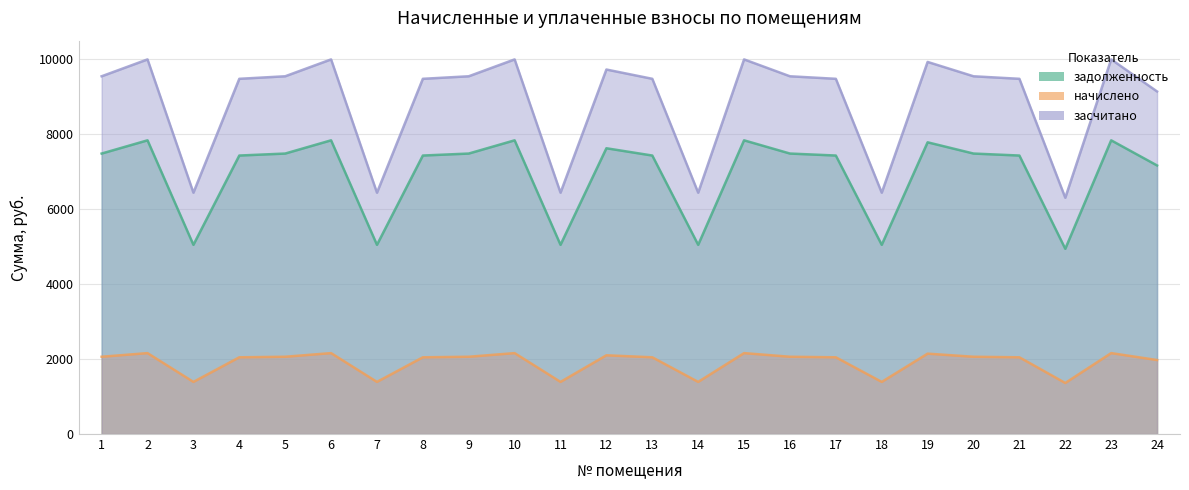

How many interior local valleys does the засчитано series have?

6